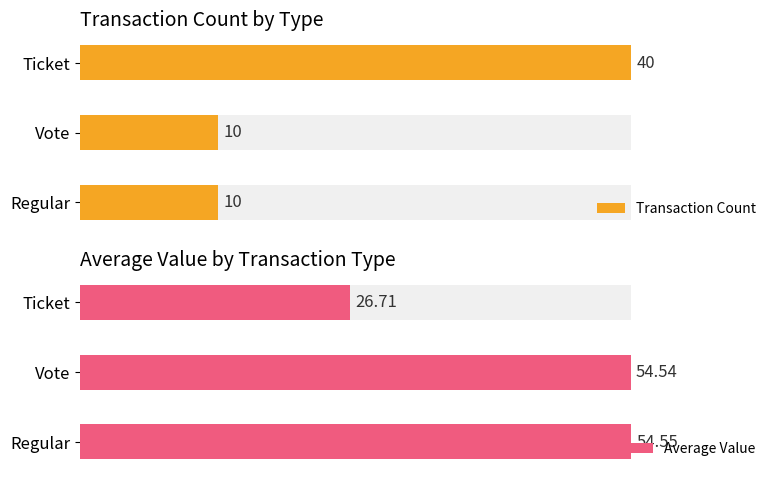

How many values in the Average Value series are below 54?

1